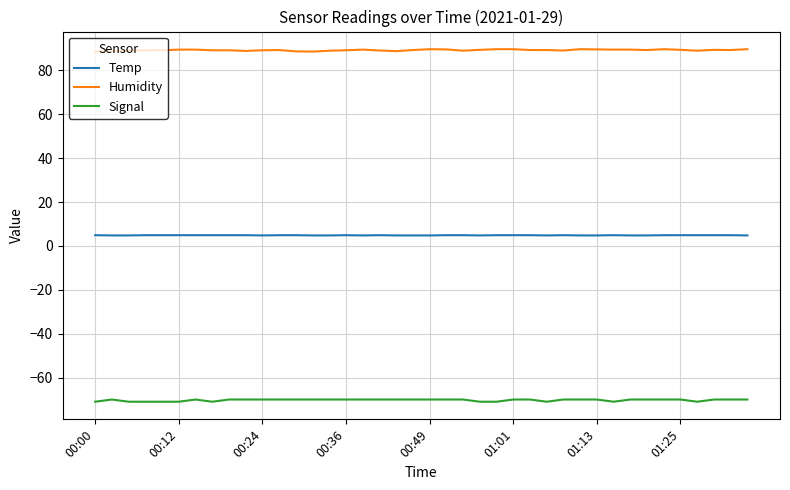

Which series has the largest total across all categories?

Humidity